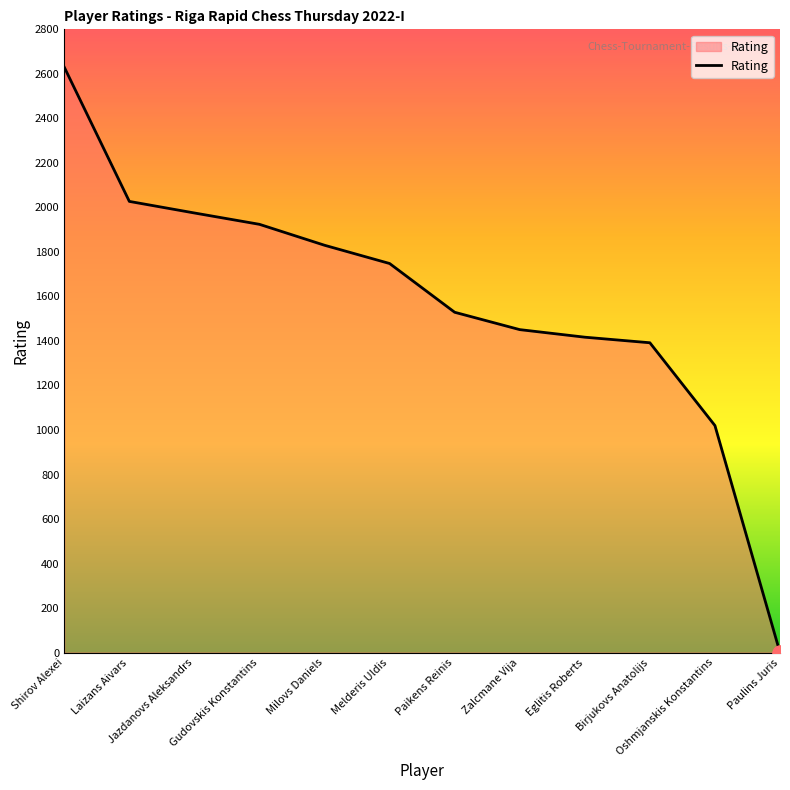

What is the ratio of the value at Zalcmane Vija to the value at Milovs Daniels?

0.8